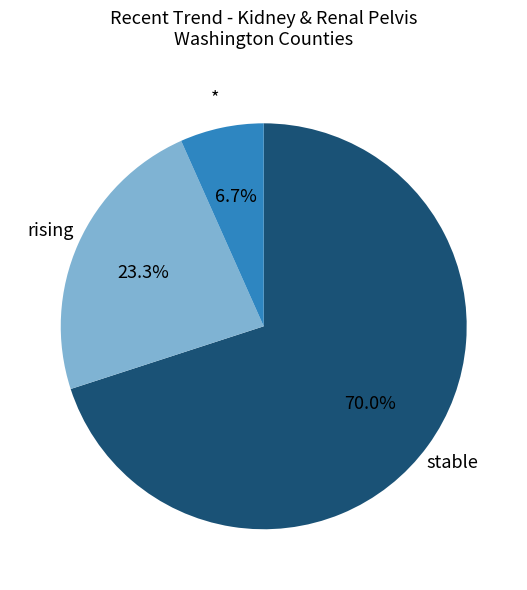

Which has a higher value, rising or stable?

stable